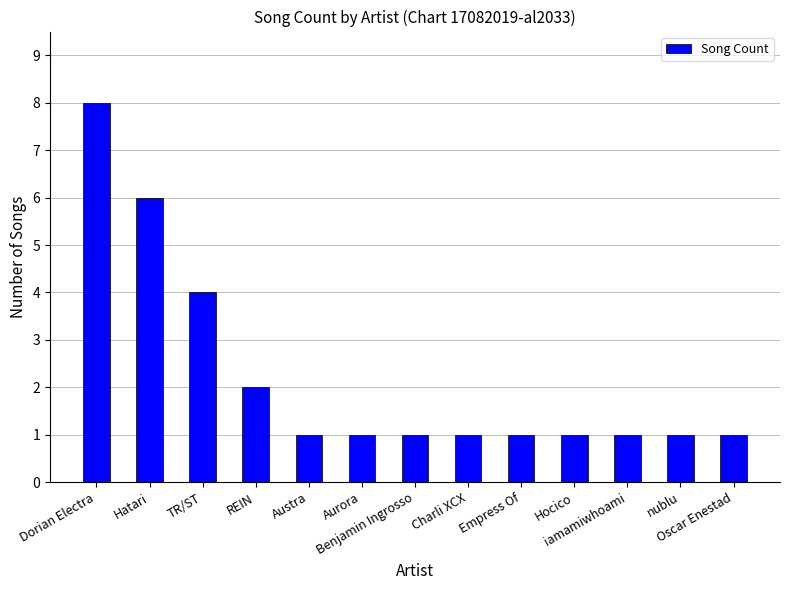

Which has a higher value, Dorian Electra or Charli XCX?

Dorian Electra